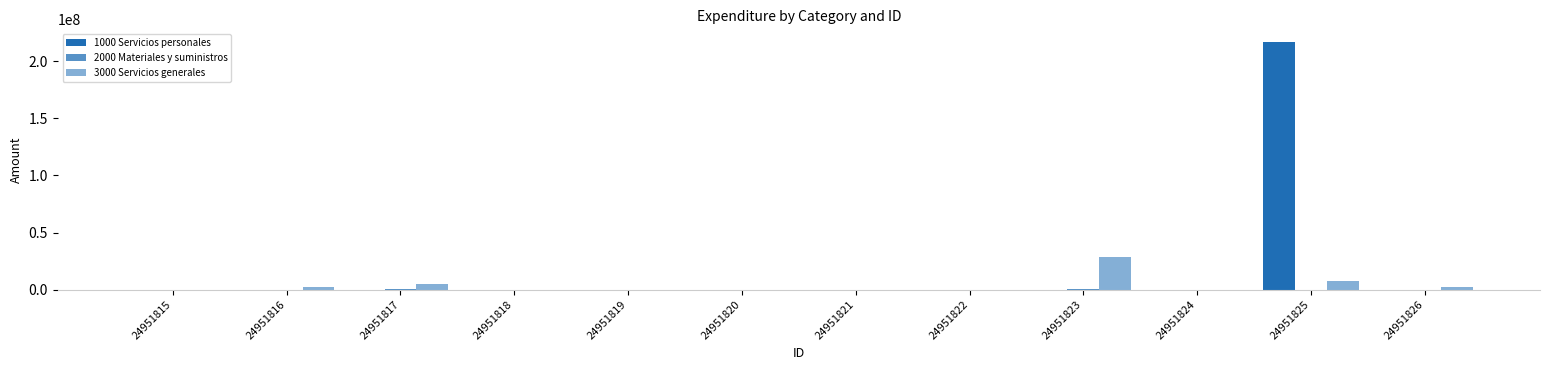

Is the value of 3000 Servicios generales at 24951824 greater than the value of 1000 Servicios personales at 24951826?

No